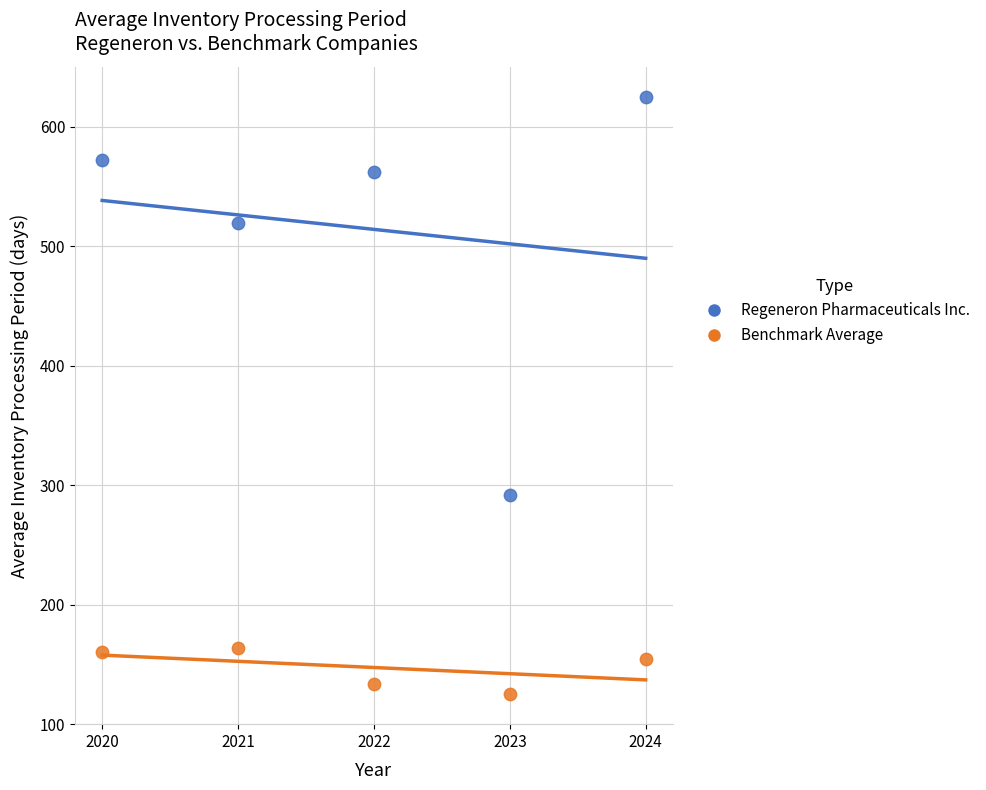

What are all the series names shown in the legend?

Regeneron Pharmaceuticals Inc., Benchmark Average